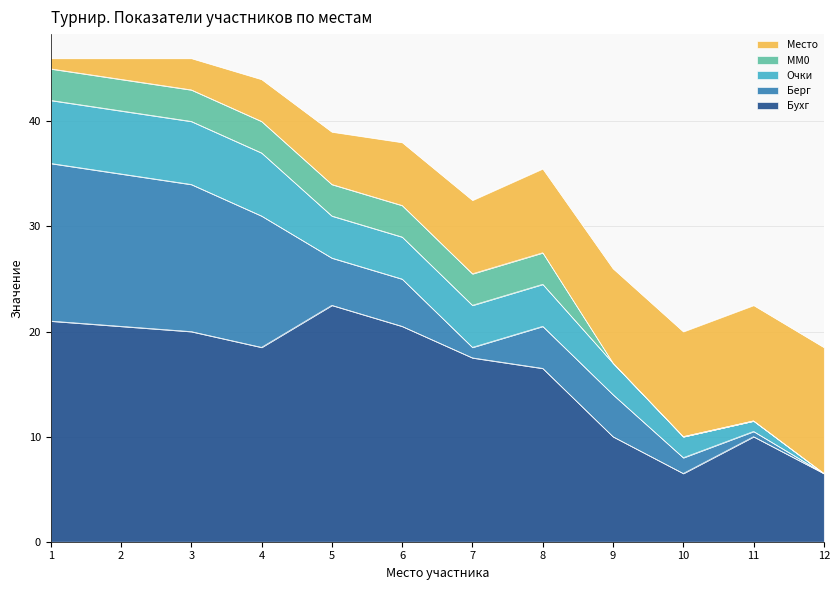

Reading left to right, transcribe all the data shown in this chart.

Место: 1.0	2.0	3.0	4.0	5.0	6.0	7.0	8.0	9.0	10.0	11.0	12.0
Очки: 6.0	6.0	6.0	6.0	4.0	4.0	4.0	4.0	3.0	2.0	1.0	0.0
Бухг: 21.0	20.5	20.0	18.5	22.5	20.5	17.5	16.5	10.0	6.5	10.0	6.5
Берг: 15.0	14.5	14.0	12.5	4.5	4.5	1.0	4.0	4.0	1.5	0.5	0.0
MM0: 3.0	3.0	3.0	3.0	3.0	3.0	3.0	3.0	0.0	0.0	0.0	0.0